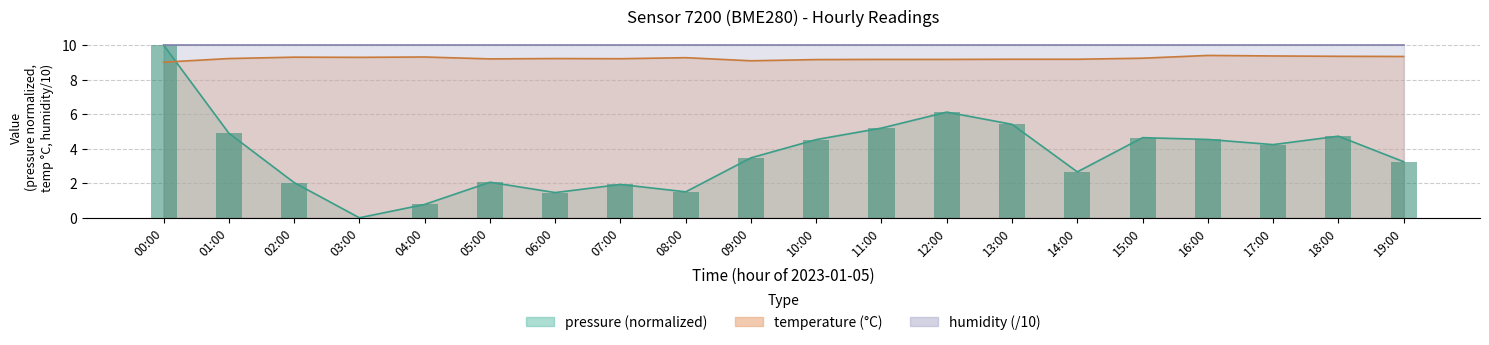

Reading right to left, list all the values displayed in this chart.

19:00=3.2	18:00=4.7	17:00=4.2	16:00=4.5	15:00=4.6	14:00=2.7	13:00=5.4	12:00=6.1	11:00=5.2	10:00=4.5	09:00=3.5	08:00=1.5	07:00=1.9	06:00=1.5	05:00=2.1	04:00=0.8	03:00=0.0	02:00=2.0	01:00=4.9	00:00=10.0